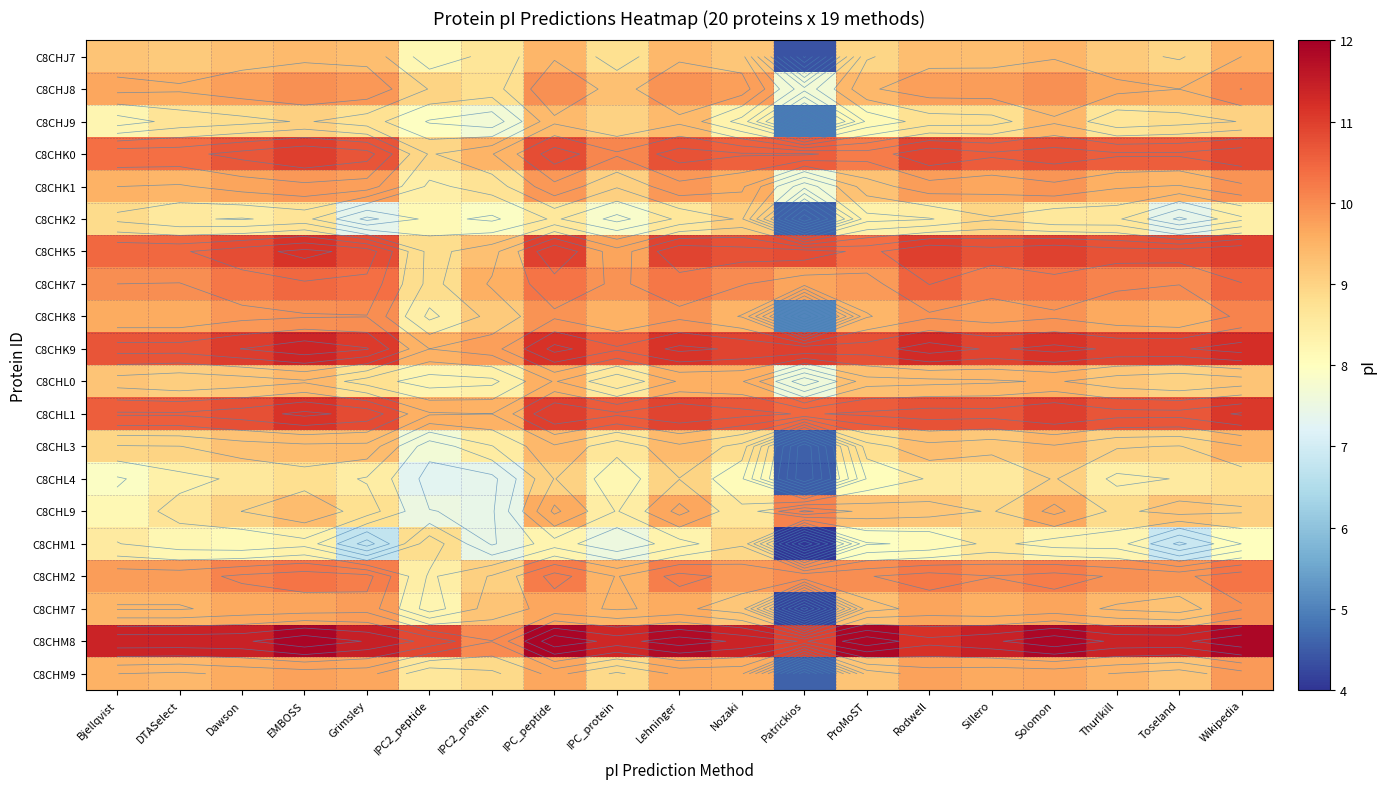

List the series in order of their peak value, lowest first.

C8CHM1, C8CHL4, C8CHK2, C8CHJ9, C8CHL3, C8CHJ7, C8CHL0, C8CHM9, C8CHK1, C8CHM7, C8CHJ8, C8CHK8, C8CHL9, C8CHM2, C8CHK7, C8CHK0, C8CHL1, C8CHK5, C8CHK9, C8CHM8